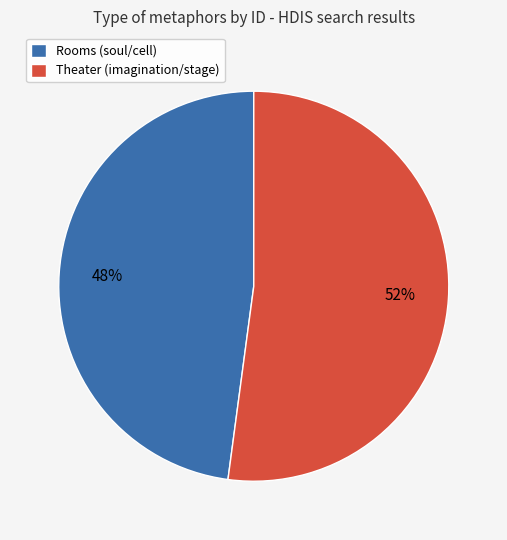

Is it true that Theater (imagination/stage) is 64% of the pie?

False